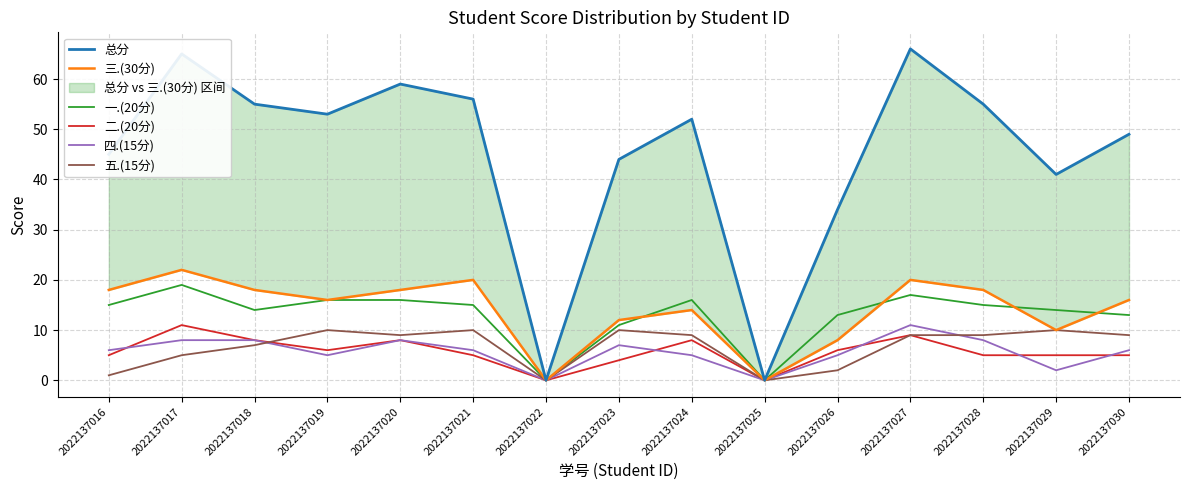

How many interior local valleys does the 四.(15分) series have?

4